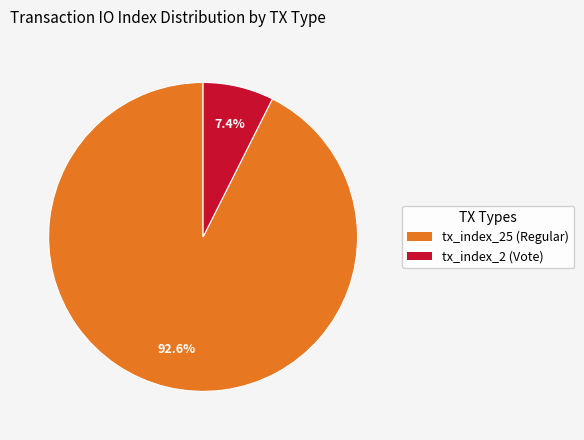

True or false: tx_index_2 (Vote) accounts for 1% of the total.

False